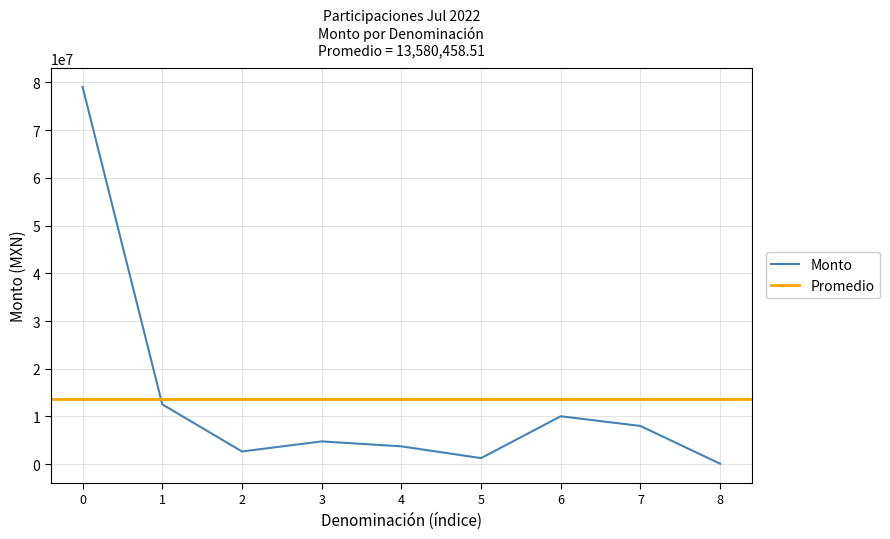

The value of Monto at 1 is 12541520.3. True or false?

True